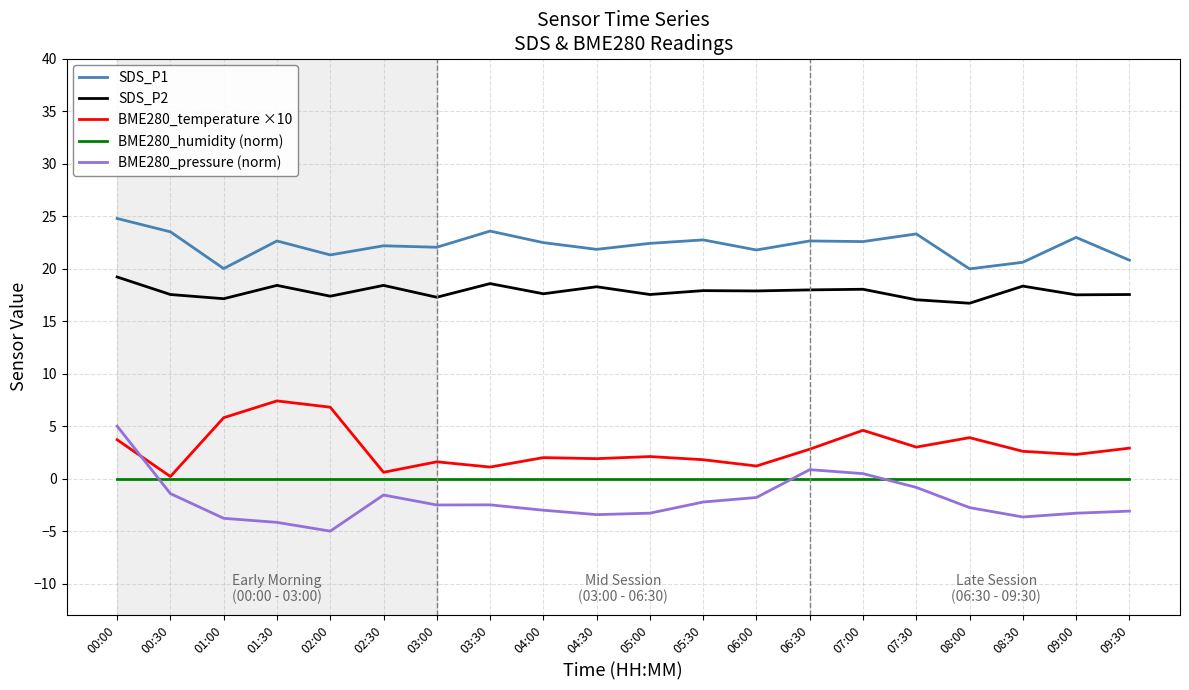

Which label corresponds to the largest value in the chart?

00:00